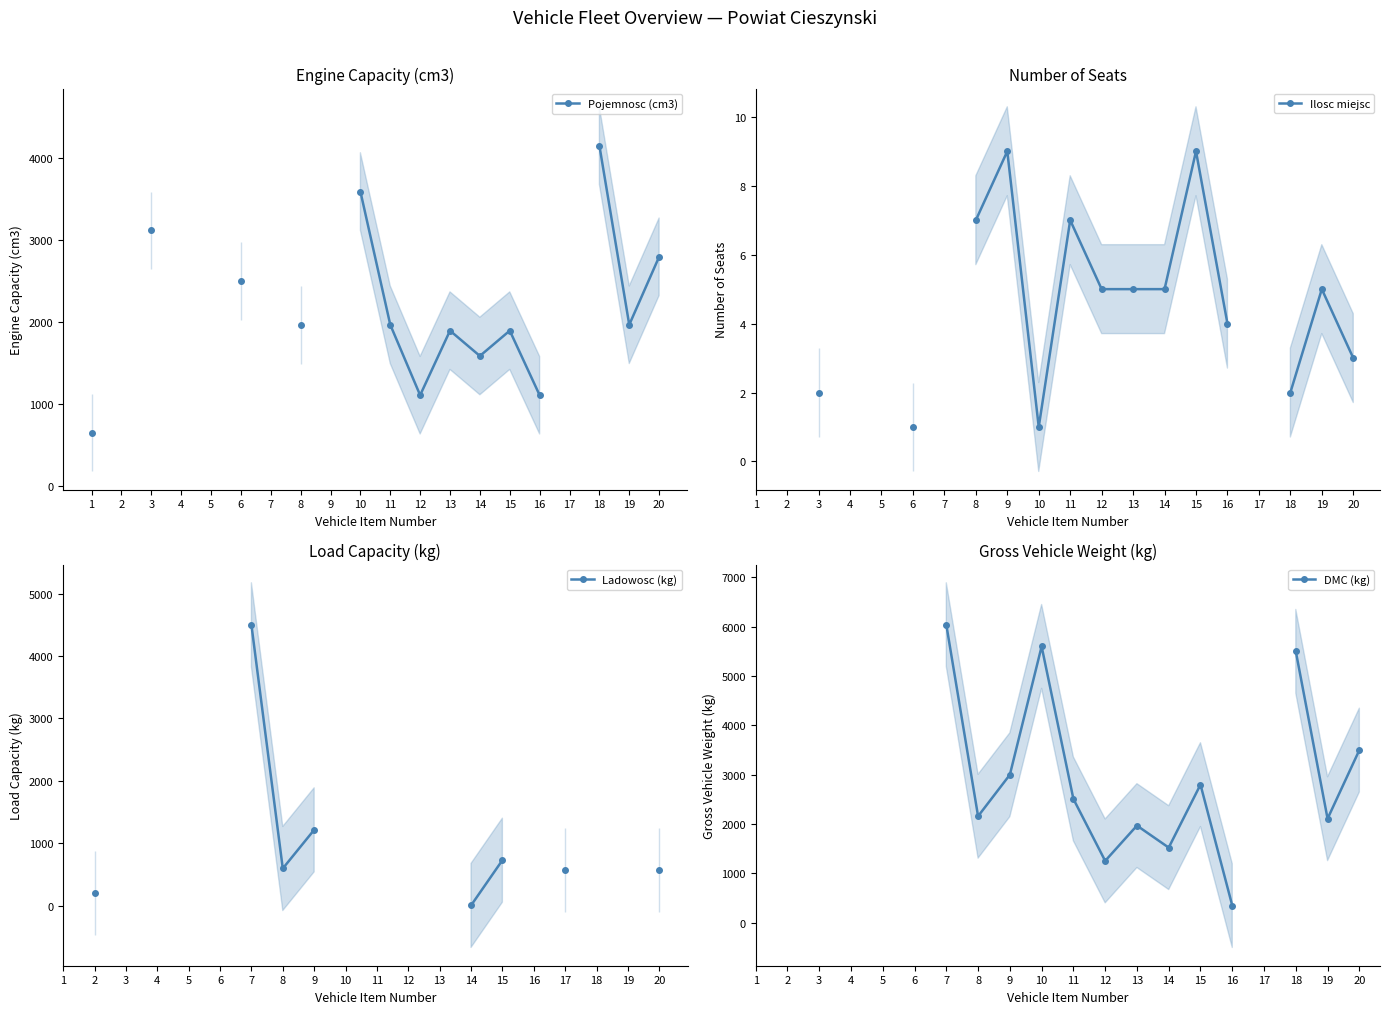

True or false: Ilosc miejsc has more than 1 interior local peaks.

True